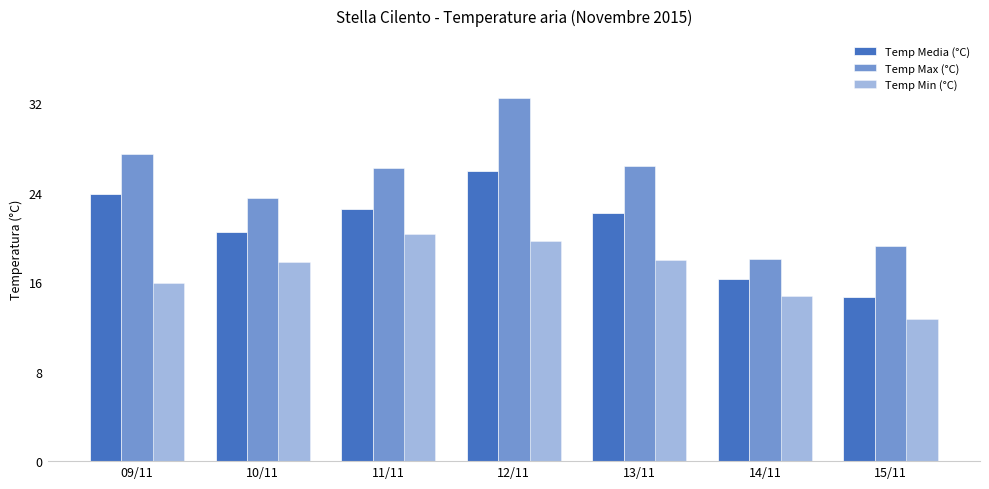

Which series has the largest range (max minus min)?

Temp Max (°C)